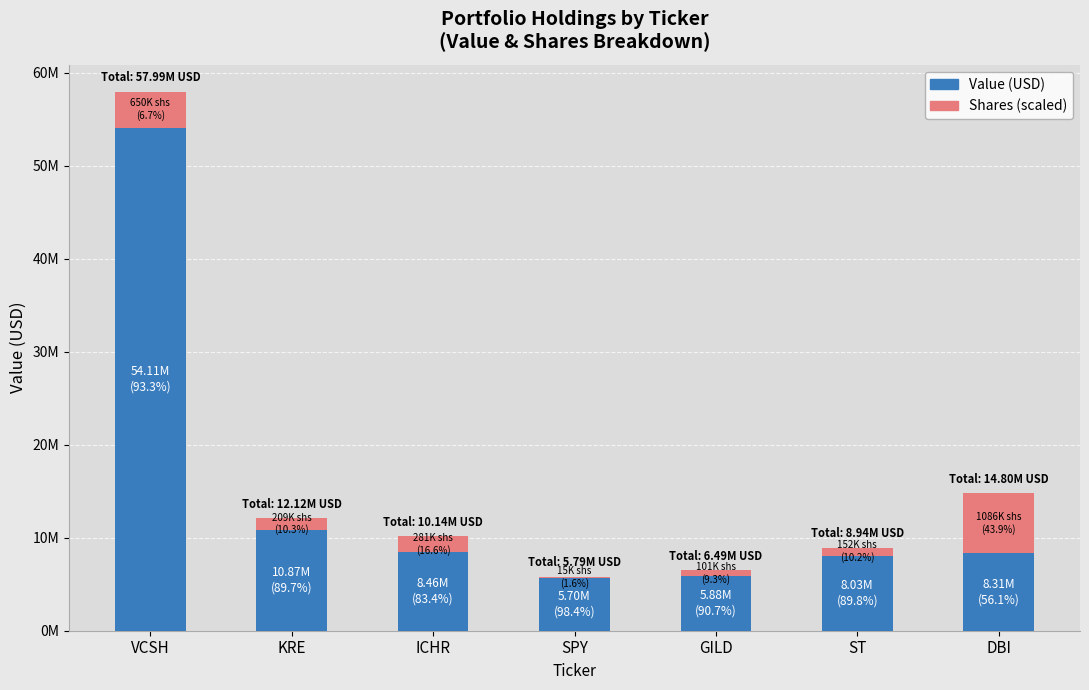

Between ST and DBI, which is larger?

DBI